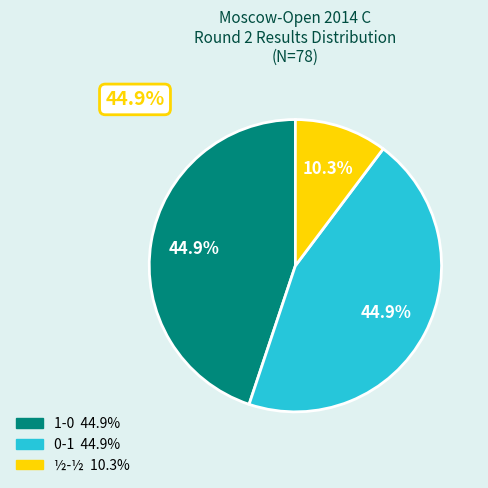

To the nearest percent, what portion does 1-0 represent?

45%